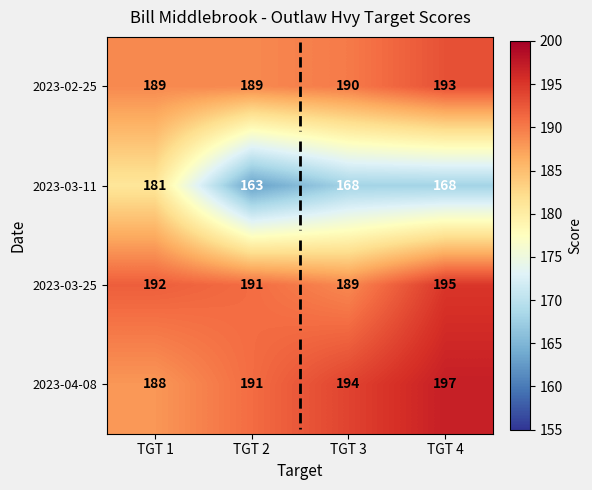

Read the 2023-04-08 value at TGT 1.

188